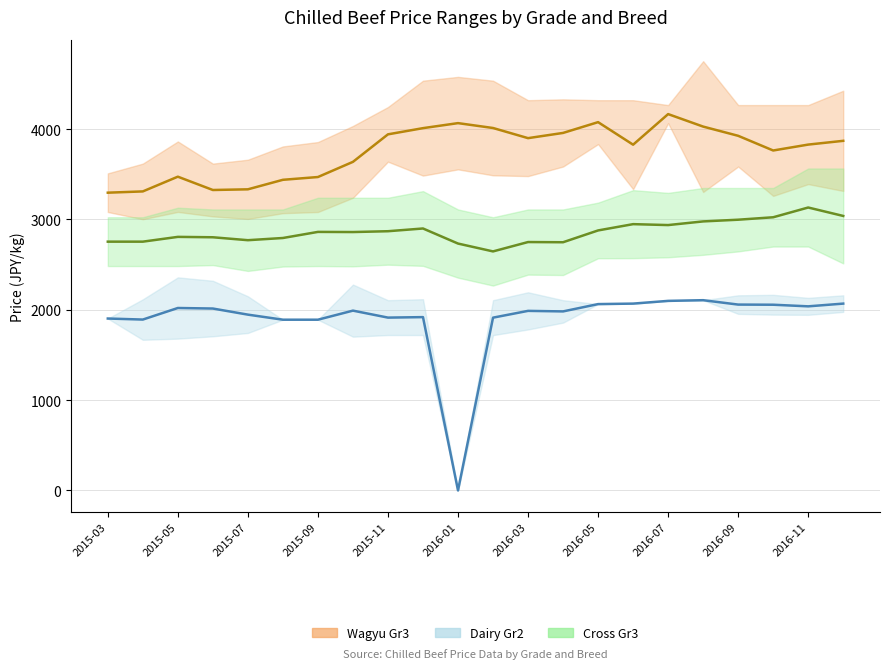

Reading right to left, extract all data points from this chart.

Grade3 Wagyu Hi: 2016-12=4424.8	2016-11=4266.0	2016-10=4266.0	2016-09=4266.0	2016-08=4752.0	2016-07=4266.0	2016-06=4320.0	2016-05=4320.0	2016-04=4329.7	2016-03=4320.0	2016-02=4536.0	2016-01=4578.1	2015-12=4536.0	2015-11=4244.4	2015-10=4034.9	2015-09=3856.7	2015-08=3808.1	2015-07=3661.2	2015-06=3618.0	2015-05=3863.2	2015-04=3618.0	2015-03=3510.0
Grade3 Wagyu Lo: 2016-12=3315.6	2016-11=3391.2	2016-10=3260.5	2016-09=3585.6	2016-08=3303.7	2016-07=4066.2	2016-06=3335.0	2016-05=3834.0	2016-04=3585.6	2016-03=3479.8	2016-02=3488.4	2016-01=3554.3	2015-12=3485.2	2015-11=3639.6	2015-10=3240.0	2015-09=3082.3	2015-08=3069.4	2015-07=3005.6	2015-06=3033.7	2015-05=3083.4	2015-04=3002.4	2015-03=3082.3
Grade2 Dairy Hi: 2016-12=2160.0	2016-11=2131.9	2016-10=2165.4	2016-09=2160.0	2016-08=2106.0	2016-07=2098.4	2016-06=2068.2	2016-05=2062.8	2016-04=2106.0	2016-03=2193.5	2016-02=2106.0	2016-01=0.0	2015-12=2116.8	2015-11=2106.0	2015-10=2278.8	2015-09=1890.0	2015-08=1890.0	2015-07=2149.2	2015-06=2320.9	2015-05=2358.7	2015-04=2115.7	2015-03=1903.0
Grade2 Dairy Lo: 2016-12=1976.4	2016-11=1944.0	2016-10=1946.2	2016-09=1954.8	2016-08=2106.0	2016-07=2098.4	2016-06=2068.2	2016-05=2062.8	2016-04=1857.6	2016-03=1782.0	2016-02=1719.4	2016-01=0.0	2015-12=1720.4	2015-11=1720.4	2015-10=1702.1	2015-09=1890.0	2015-08=1890.0	2015-07=1743.1	2015-06=1706.4	2015-05=1680.5	2015-04=1667.5	2015-03=1903.0
Grade3 Cross Hi: 2016-12=3564.0	2016-11=3564.0	2016-10=3348.0	2016-09=3348.0	2016-08=3348.0	2016-07=3294.0	2016-06=3324.2	2016-05=3186.0	2016-04=3110.4	2016-03=3110.4	2016-02=3024.0	2016-01=3110.4	2015-12=3313.4	2015-11=3240.0	2015-10=3240.0	2015-09=3240.0	2015-08=3110.4	2015-07=3110.4	2015-06=3110.4	2015-05=3129.8	2015-04=3024.0	2015-03=3024.0
Grade3 Cross Lo: 2016-12=2513.2	2016-11=2700.0	2016-10=2700.0	2016-09=2646.0	2016-08=2608.2	2016-07=2581.2	2016-06=2571.5	2016-05=2570.4	2016-04=2384.6	2016-03=2389.0	2016-02=2268.0	2016-01=2355.5	2015-12=2486.2	2015-11=2499.1	2015-10=2480.8	2015-09=2484.0	2015-08=2478.6	2015-07=2430.0	2015-06=2494.8	2015-05=2484.0	2015-04=2484.0	2015-03=2484.0